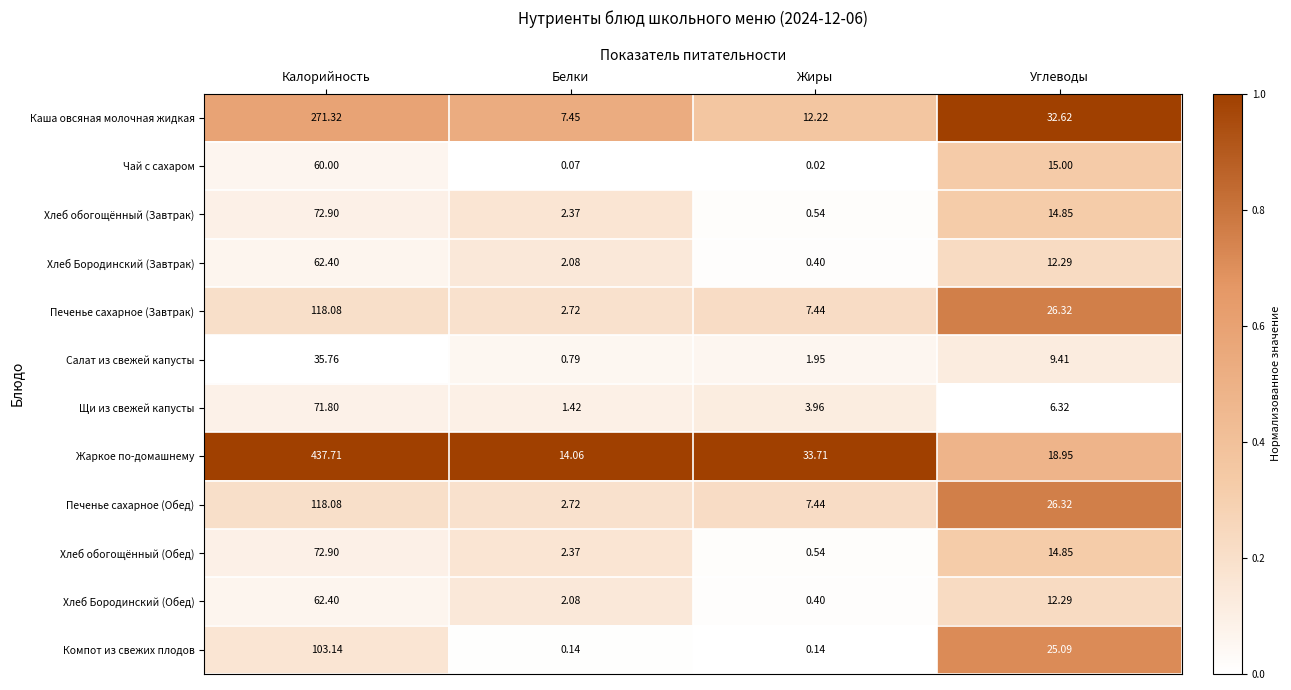

Between Жиры and Углеводы, which series saw the biggest shift?

Компот из свежих плодов